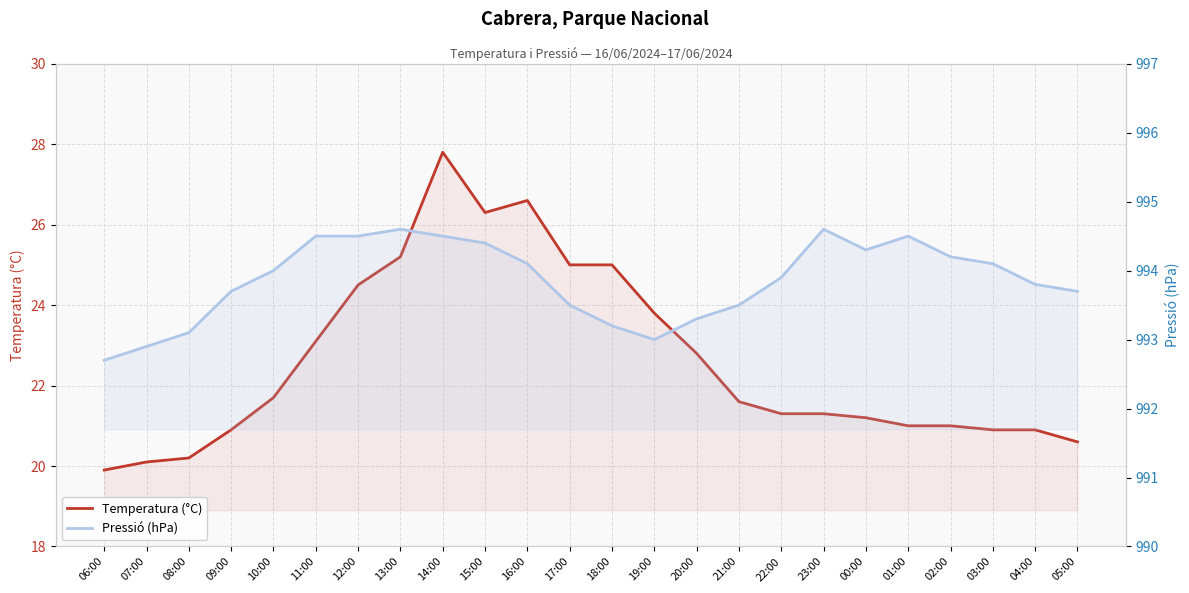

True or false: Temperatura (°C) has more than 0 points higher than both neighbors.

True